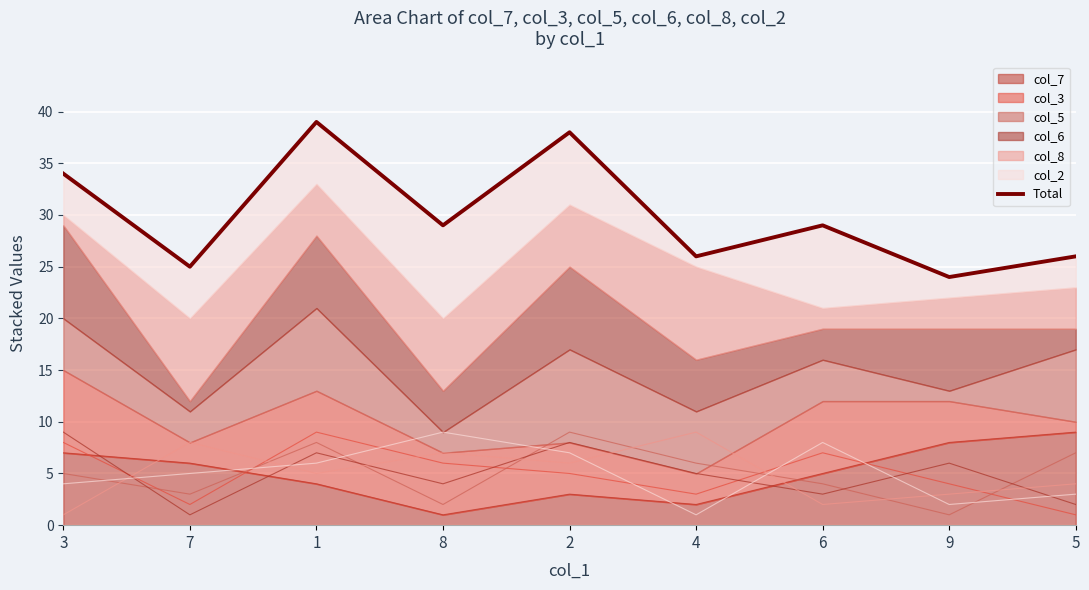

Approximately how many times larger is the value at 3 compared to 9?

1.4